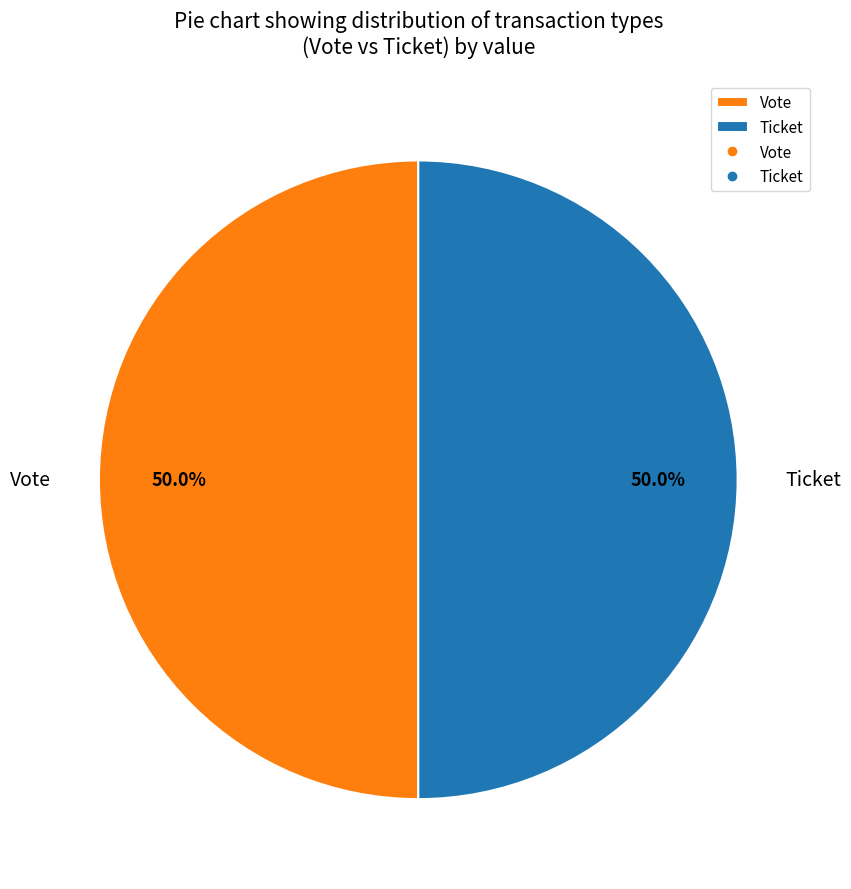

What is the total percentage of Ticket and Vote?

100.0%